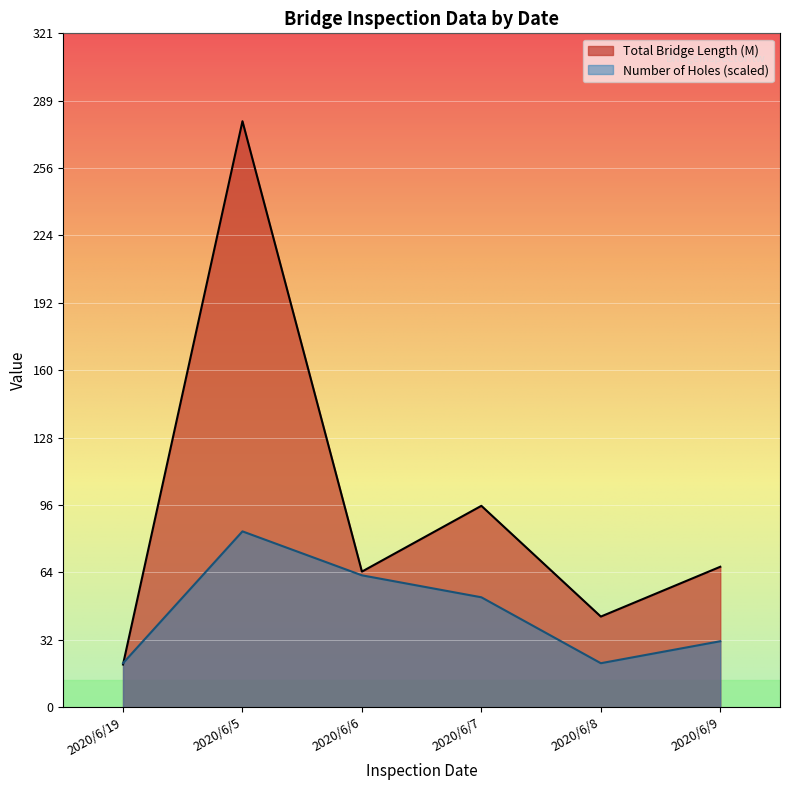

True or false: Number of Holes and Total Bridge Length (M) cross at least once.

False